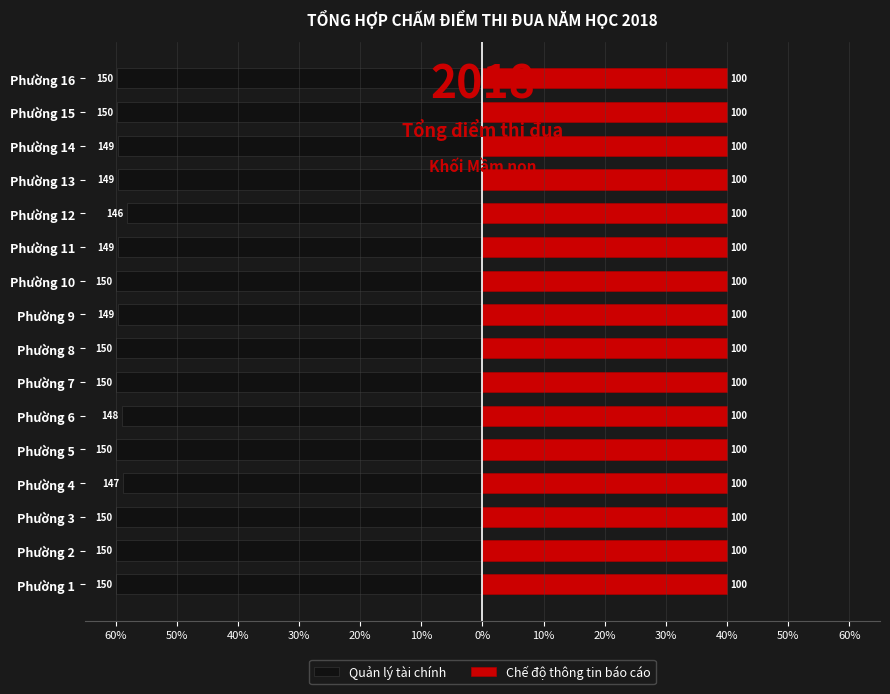

Rank the series at 20% from highest to lowest value.

Chế độ thông tin báo cáo, Quản lý tài chính